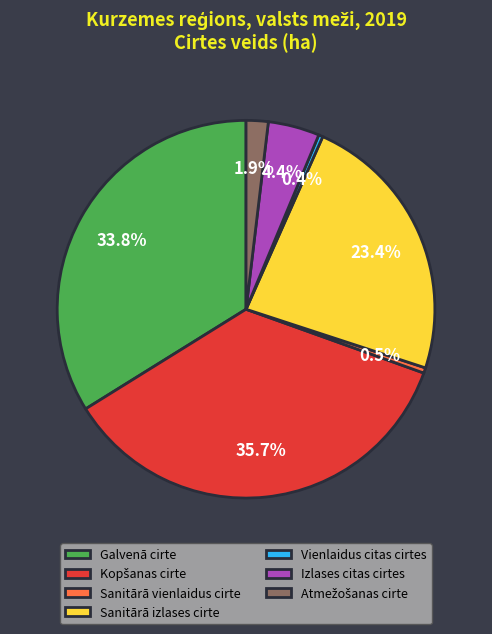

What is the total percentage of Galvenā cirte and Sanitārā vienlaidus cirte?

34.3%